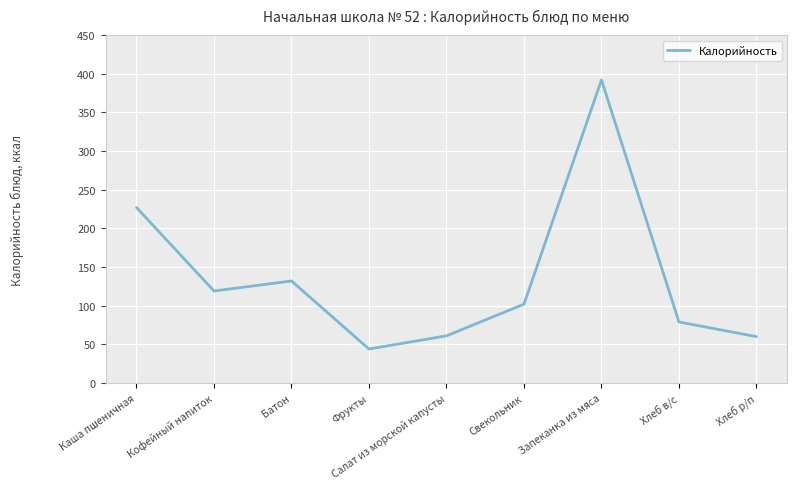

Approximately how many times larger is the value at Батон compared to Запеканка из мяса?

0.3